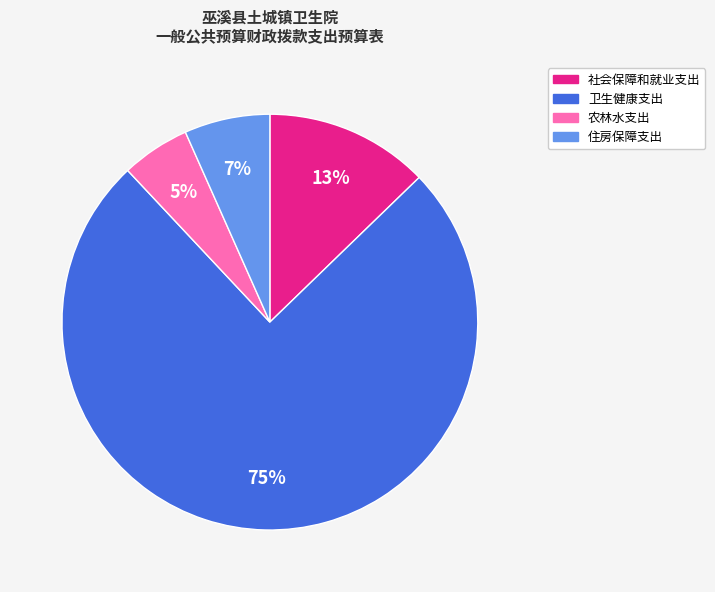

Which slice is the largest?

卫生健康支出